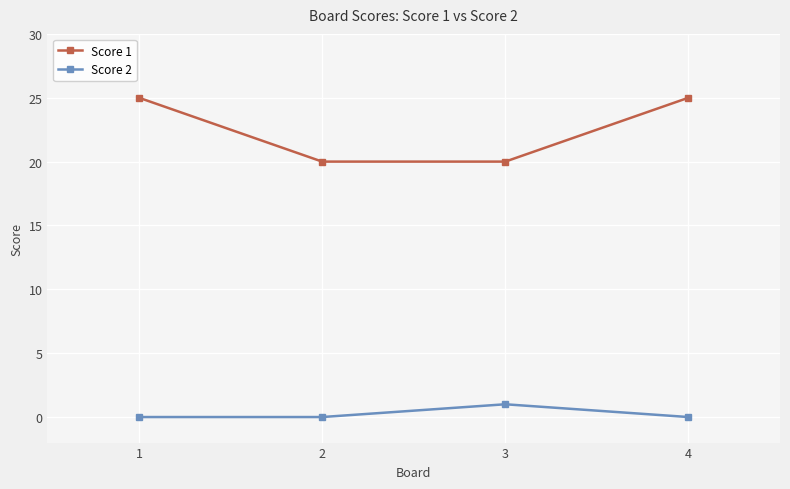

Count the number of categories in the chart.

4